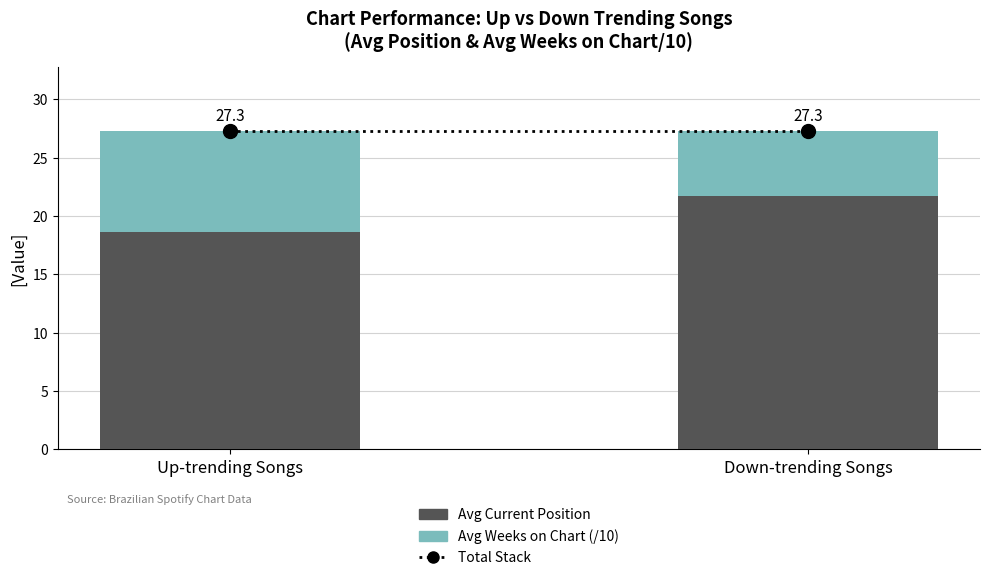

What is the label of the 2nd bar from the right?

Up-trending Songs